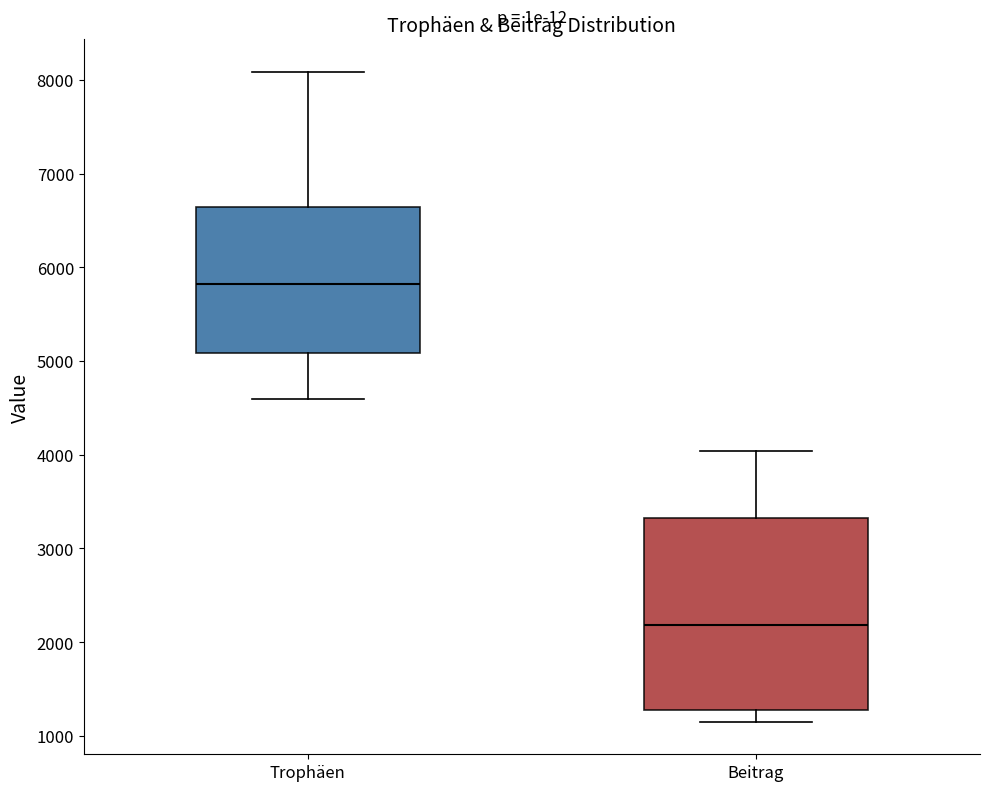

Which box's median line is the lowest?

Beitrag